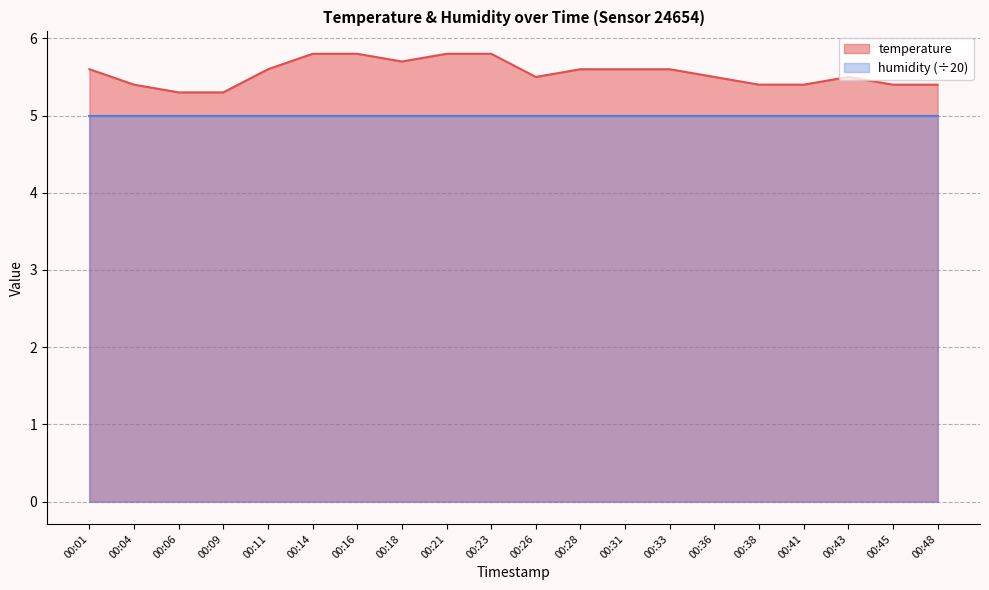

Reading left to right, what are all the values shown in this chart?

5.6	5.4	5.3	5.3	5.6	5.8	5.8	5.7	5.8	5.8	5.5	5.6	5.6	5.6	5.5	5.4	5.4	5.5	5.4	5.4